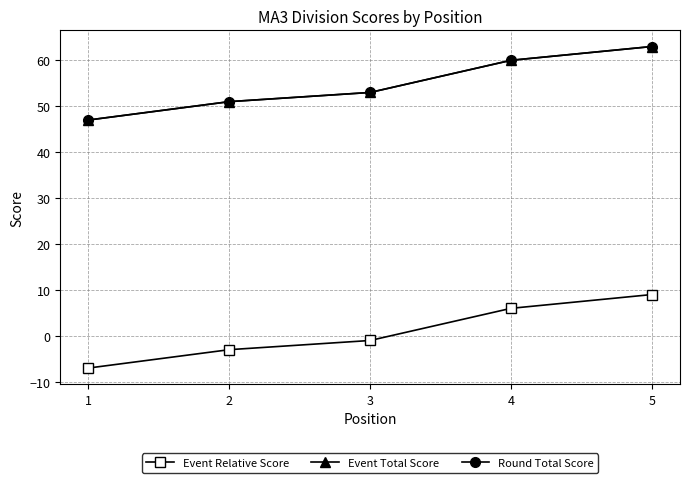

True or false: Round Total Score has more than 2 interior local peaks.

False